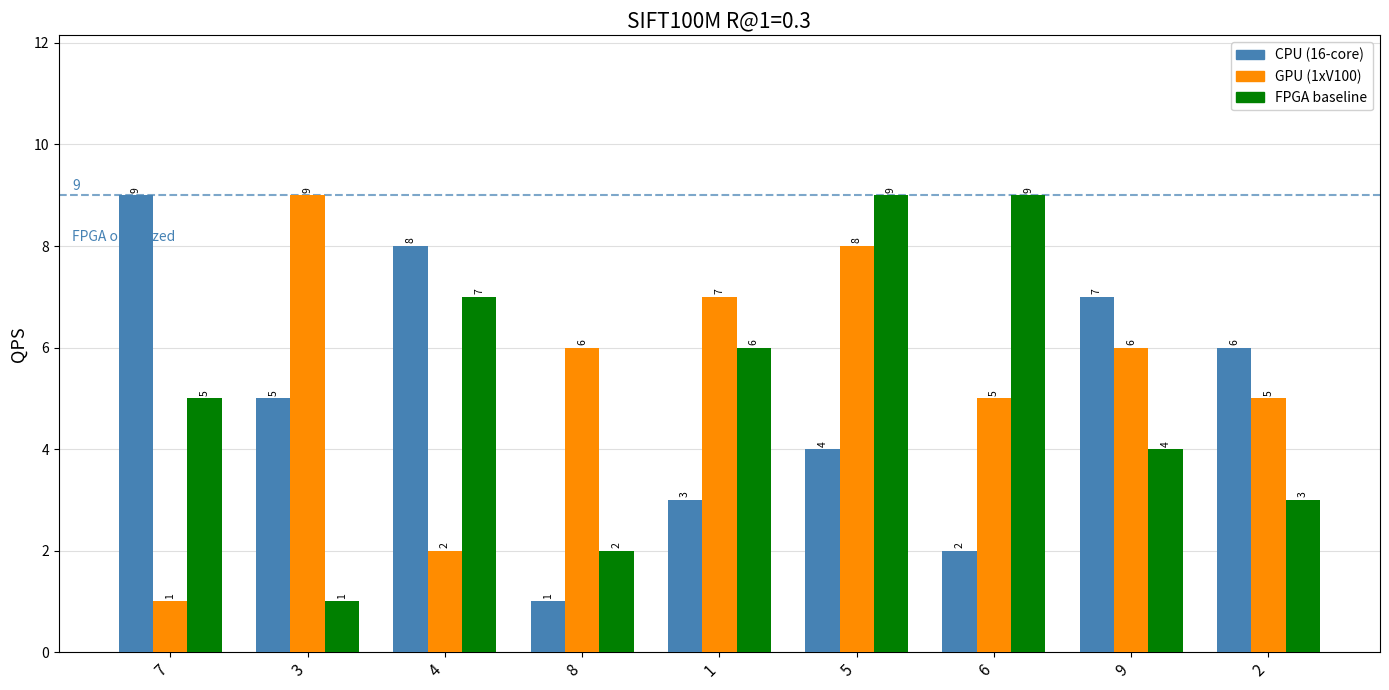

What is the total value across all series at 7?

15